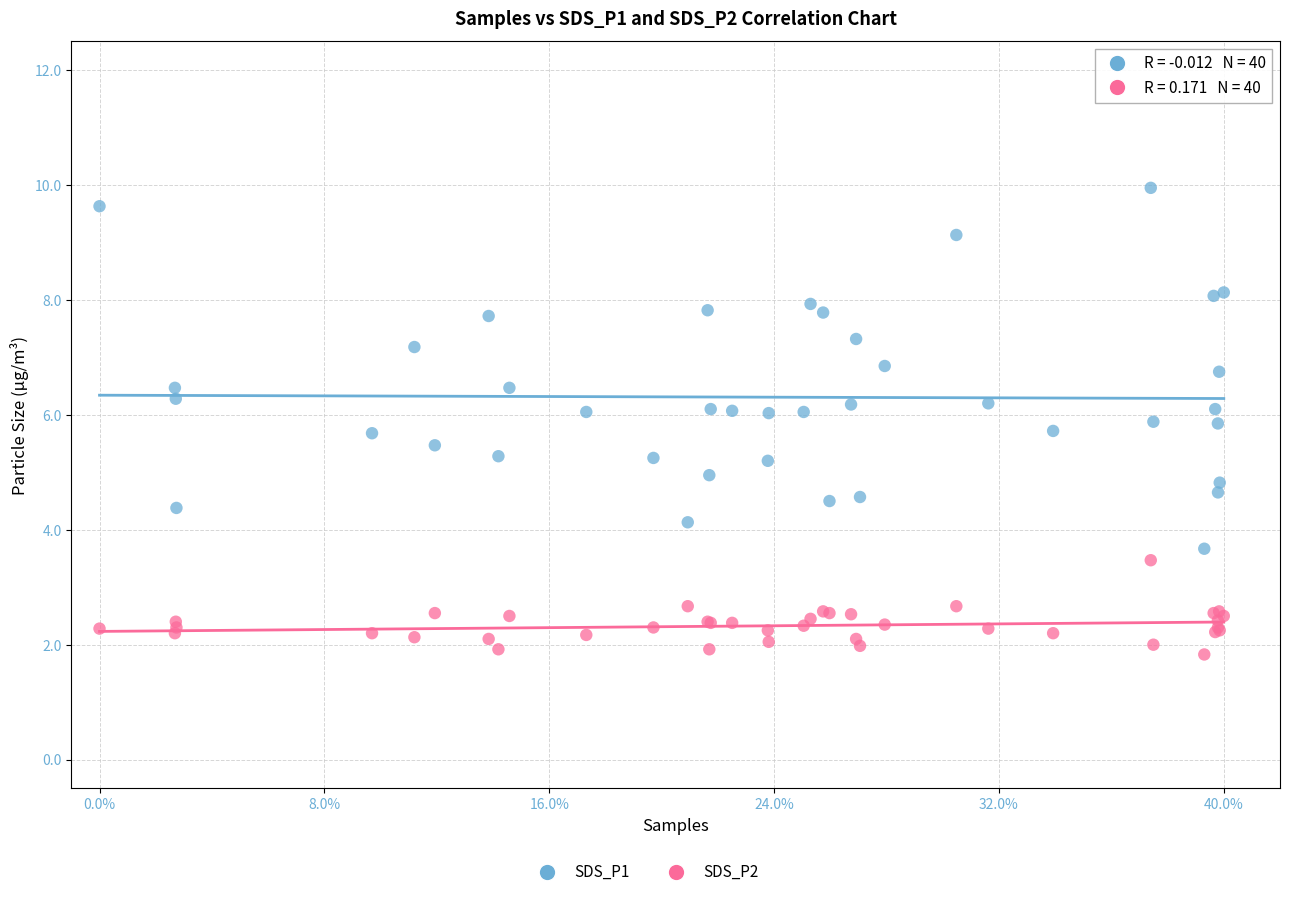

Which series reaches the maximum Y coordinate?

SDS_P1